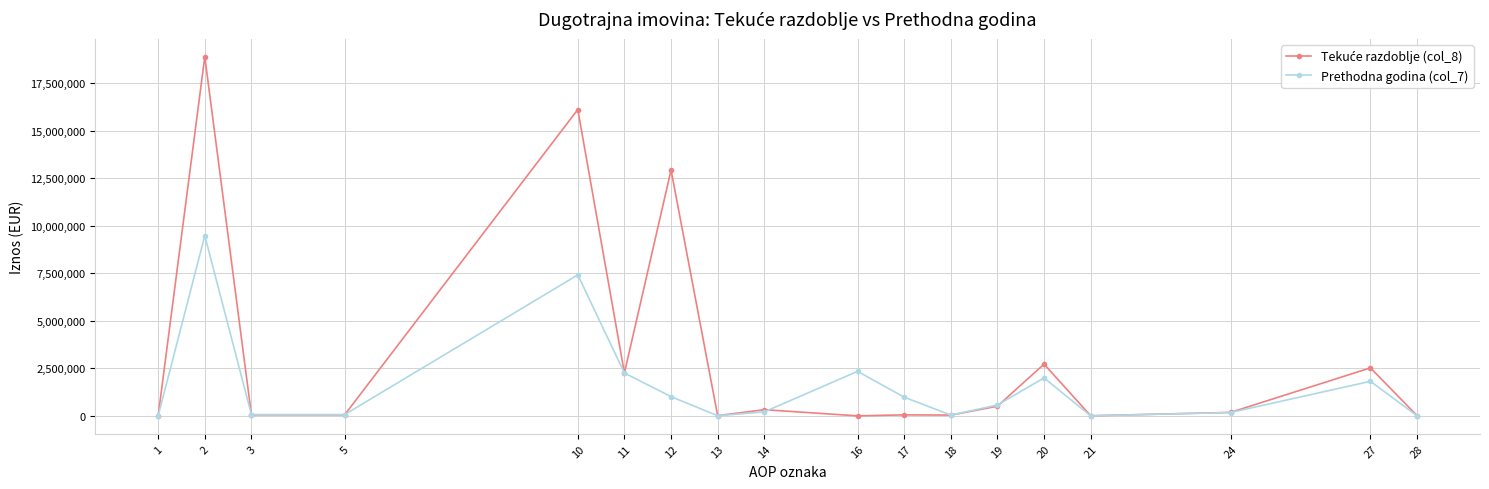

The value of Prethodna godina (col_7) at 16 is 2340346. True or false?

True